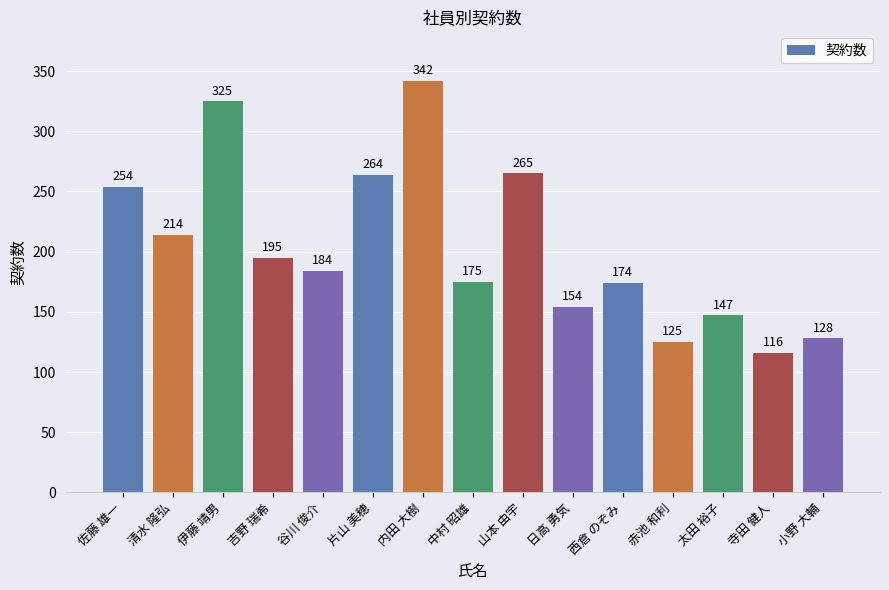

What is the change in value from 伊藤 靖男 to 寺田 健人?

-209